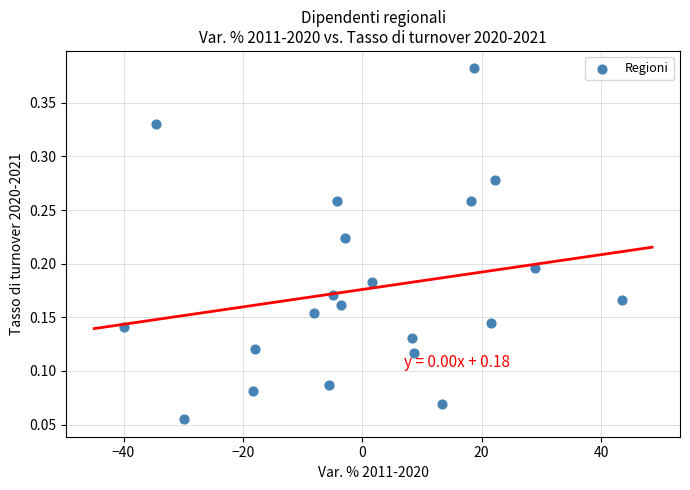

What is the range of X values (max minus min)?

83.5